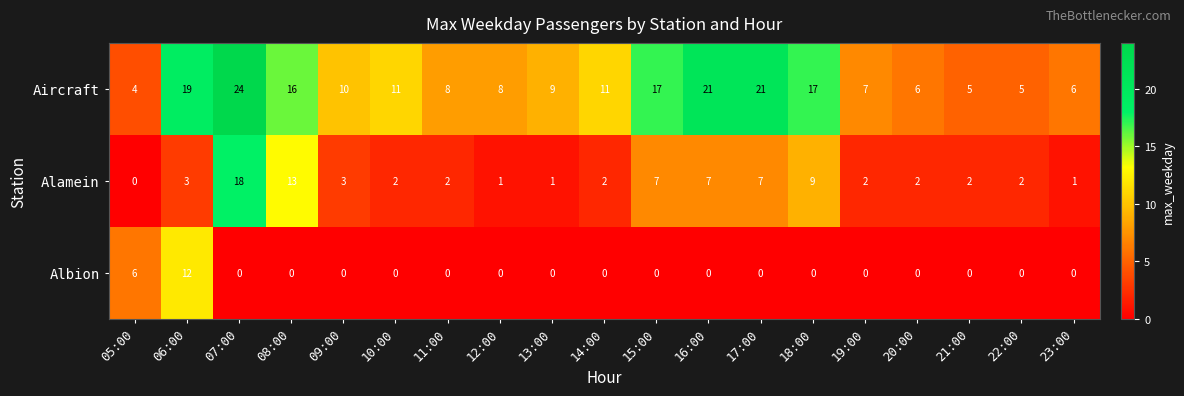

The Alamein series shows 3 at 06:00. True or false?

True